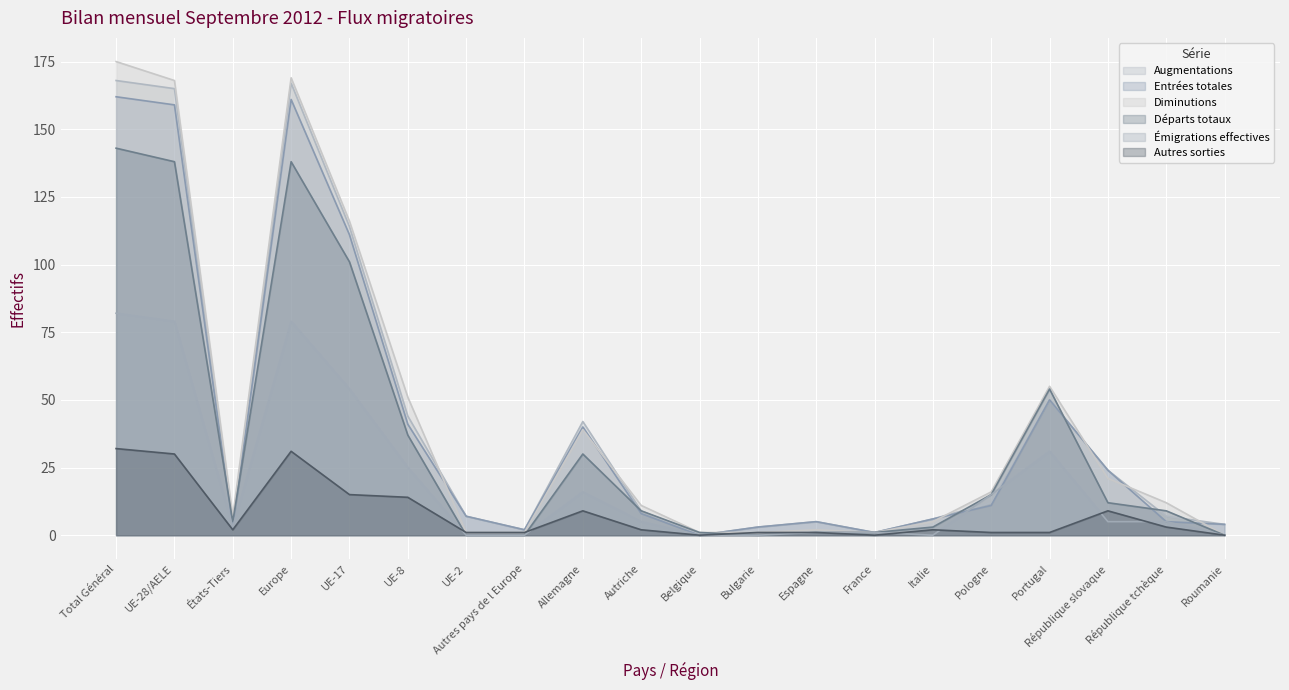

True or false: Émigrations effectives and Départs totaux cross at least once.

False